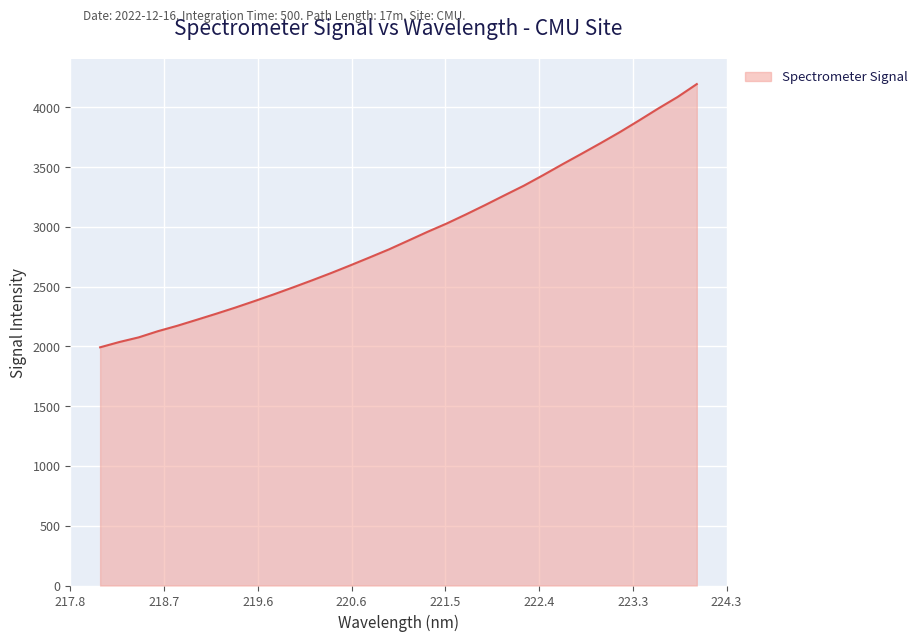

What is the difference between the maximum and second lowest values?

2157.5